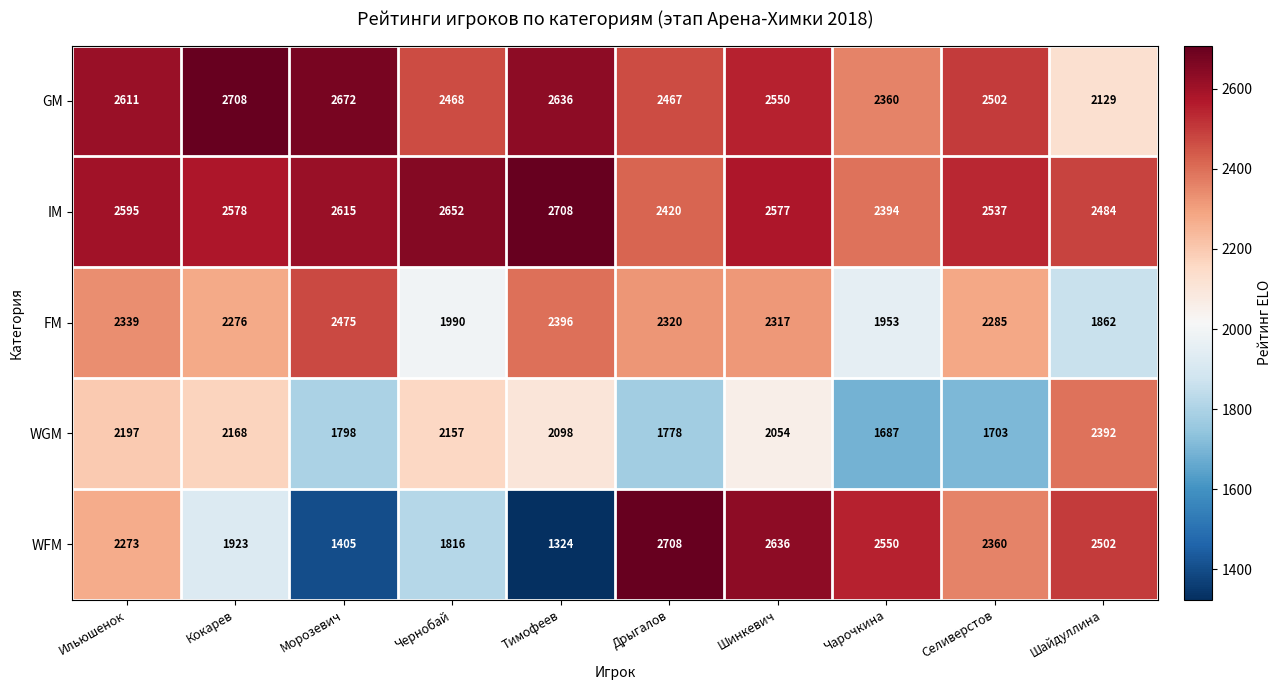

What is the average value of the FM series?

2221